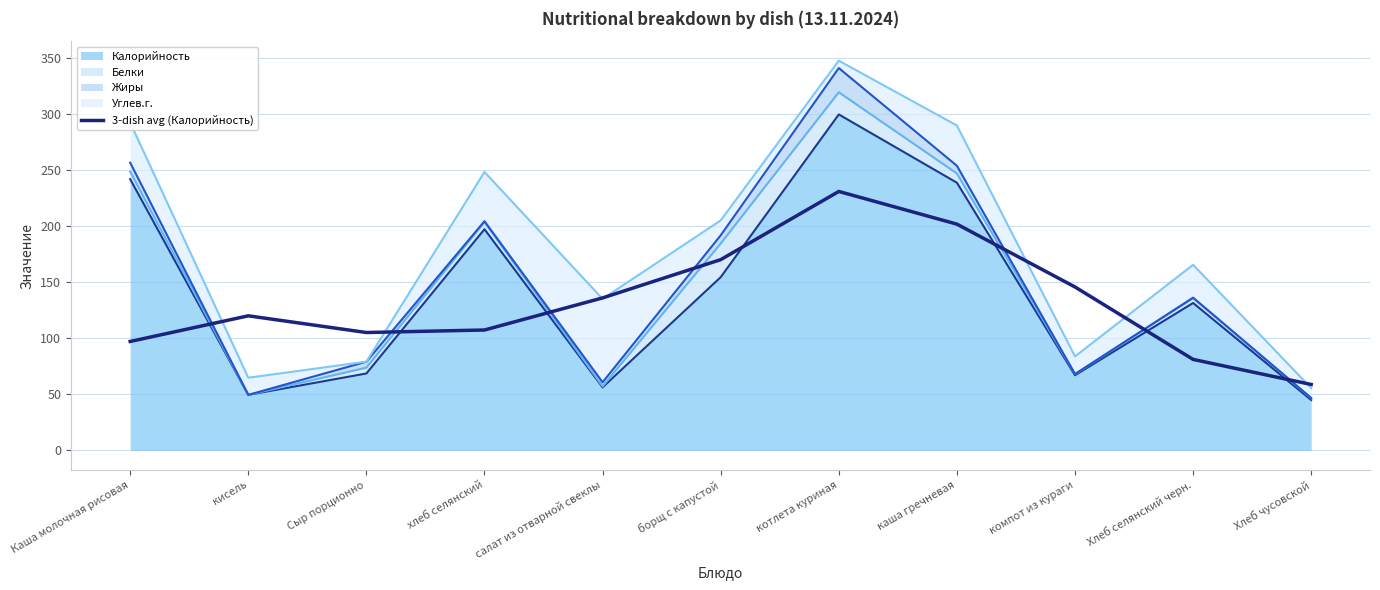

How many lines are shown in the chart?

1